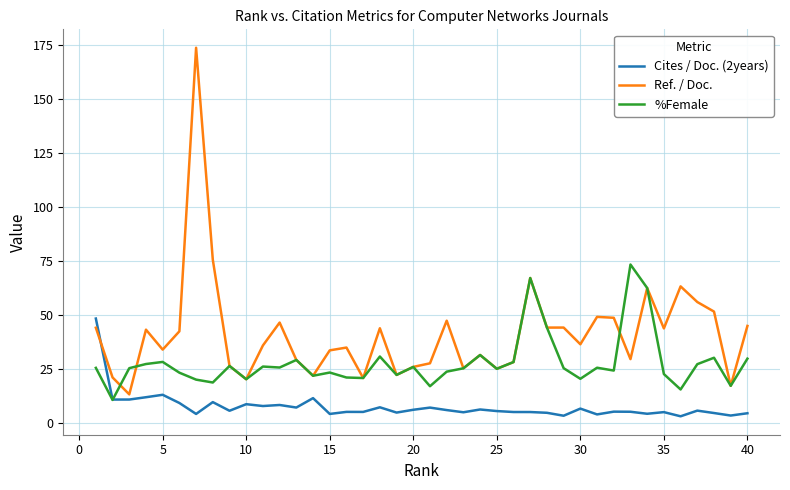

Which series ends up on top after the final intersection of Cites / Doc. (2years) and Ref. / Doc.?

Ref. / Doc.